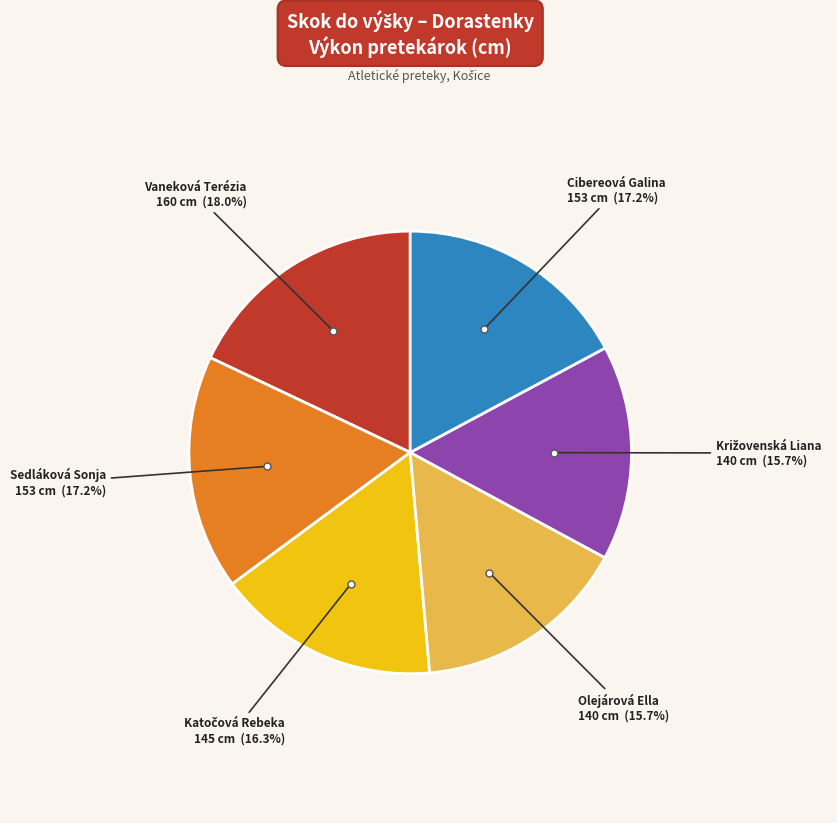

Is there any slice that represents more than half of the pie?

No